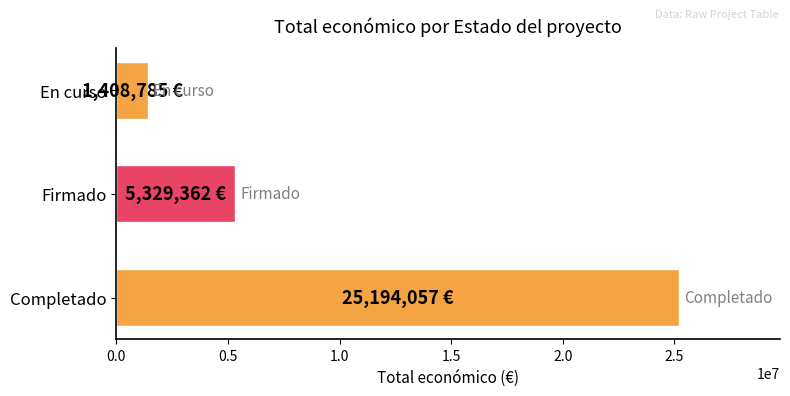

Reading top to bottom, list all the values displayed in this chart.

En curso=1408785	Firmado=5329362	Completado=25194057